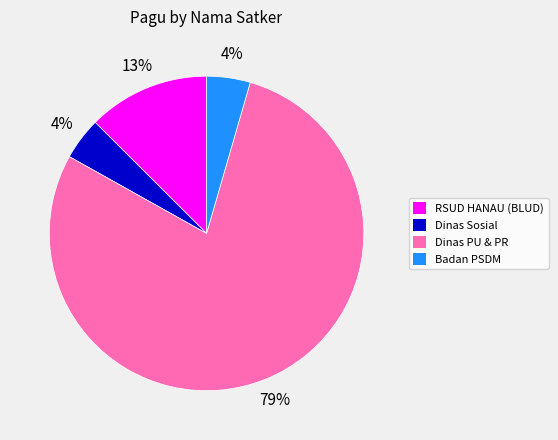

Do Dinas Sosial and Dinas PU & PR together represent more than half of the pie?

Yes